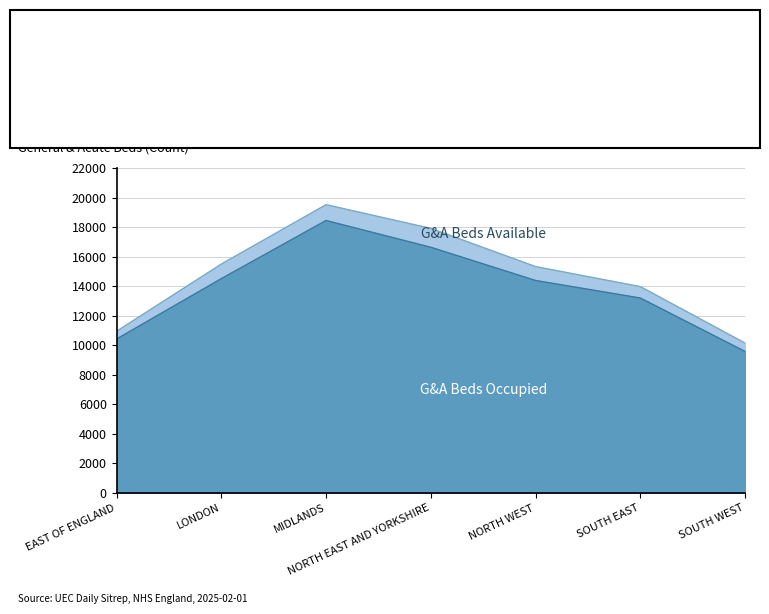

What is the difference between the maximum and minimum values in the G&A beds available series?

9371